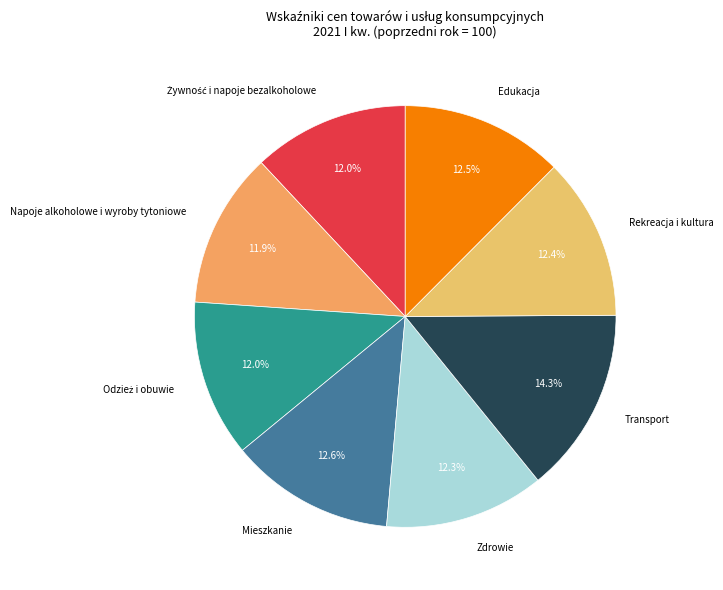

Between Transport and Rekreacja i kultura, which is larger?

Transport